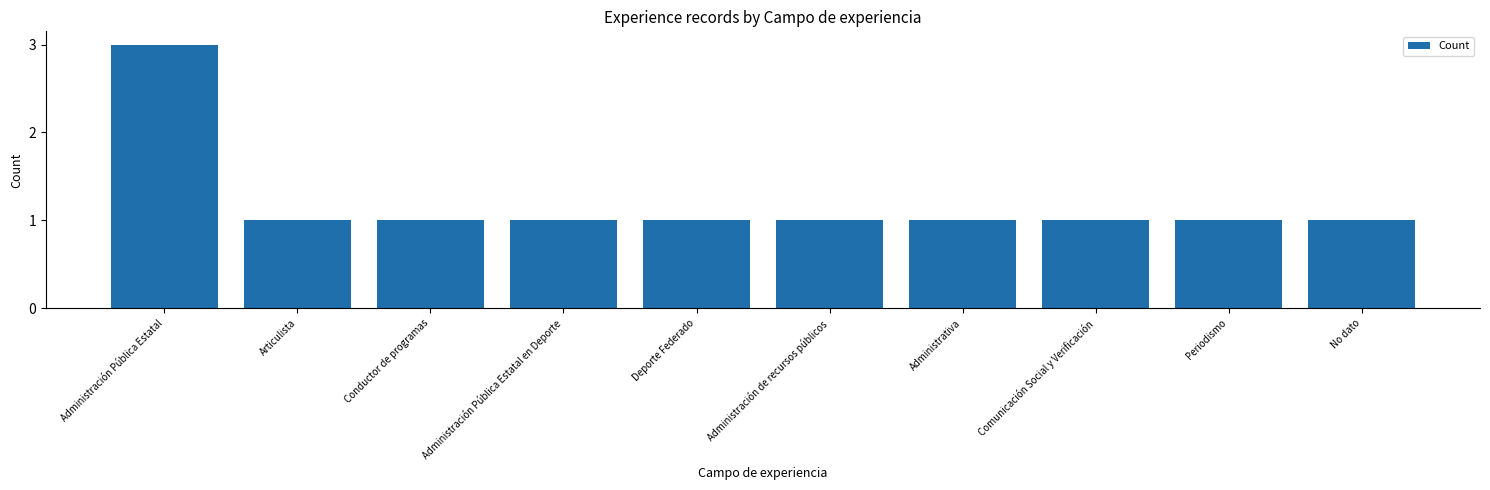

What is the ratio of the value at Administración Pública Estatal to the value at Comunicación Social y Verificación?

3.0